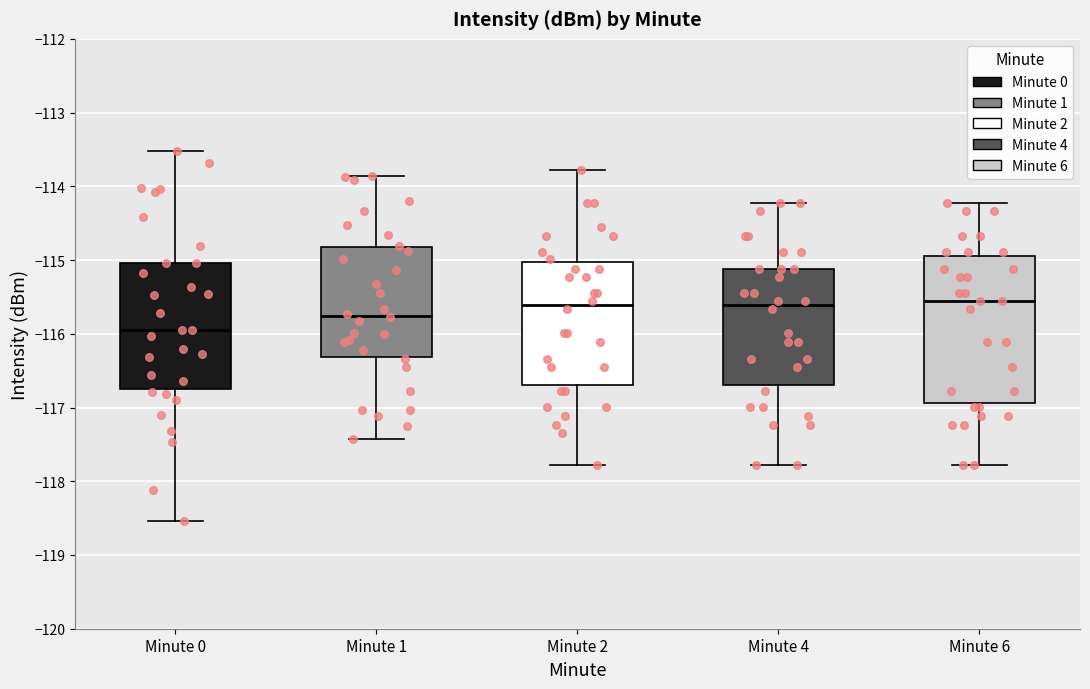

Reading left to right, transcribe this box plot: for each box, give where its median line is, the range the box spans, and where its two whiskers end, as read against the y-axis. The values are not printed on the chart, so give them approximately, as read against the axis.

Minute 0: median -115.9, box -116.8 to -115.0, whiskers -118.5 to -113.5
Minute 1: median -115.8, box -116.3 to -114.8, whiskers -117.4 to -113.9
Minute 2: median -115.6, box -116.7 to -115.0, whiskers -117.8 to -113.8
Minute 4: median -115.6, box -116.7 to -115.1, whiskers -117.8 to -114.2
Minute 6: median -115.6, box -116.9 to -114.9, whiskers -117.8 to -114.2